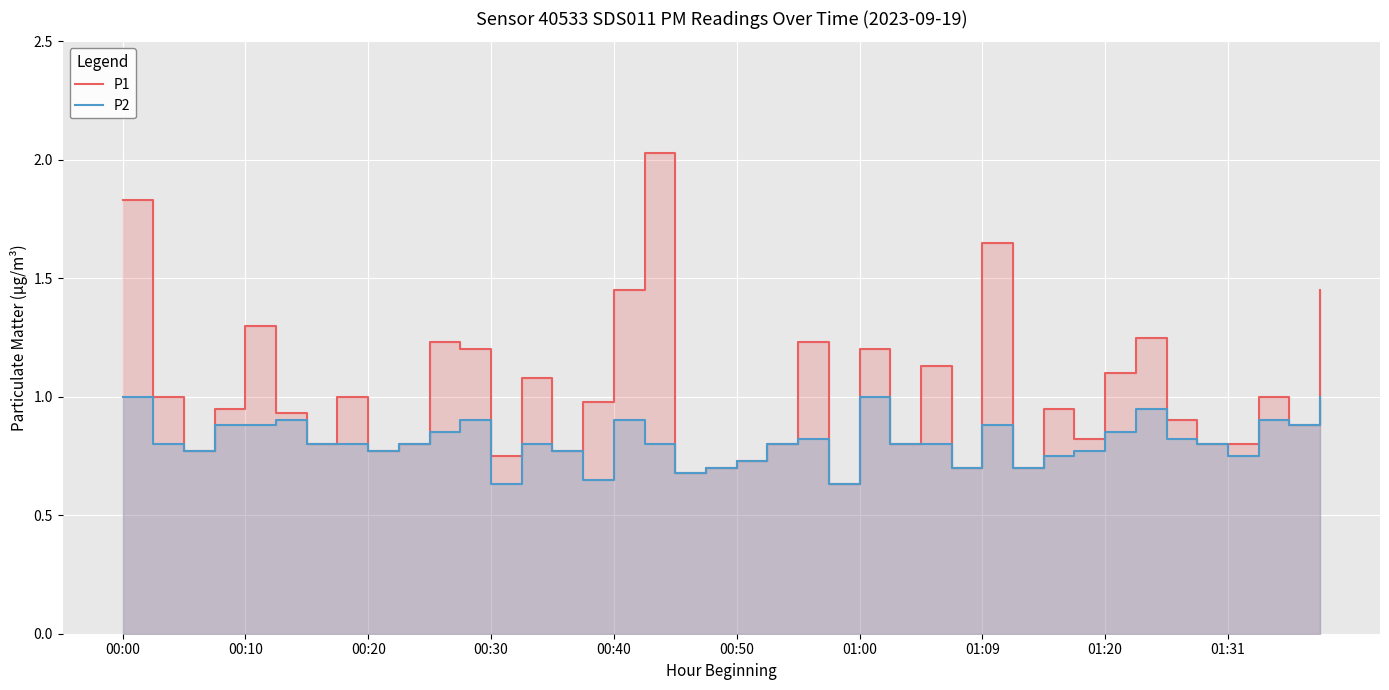

Which category has the highest value across all series?

17